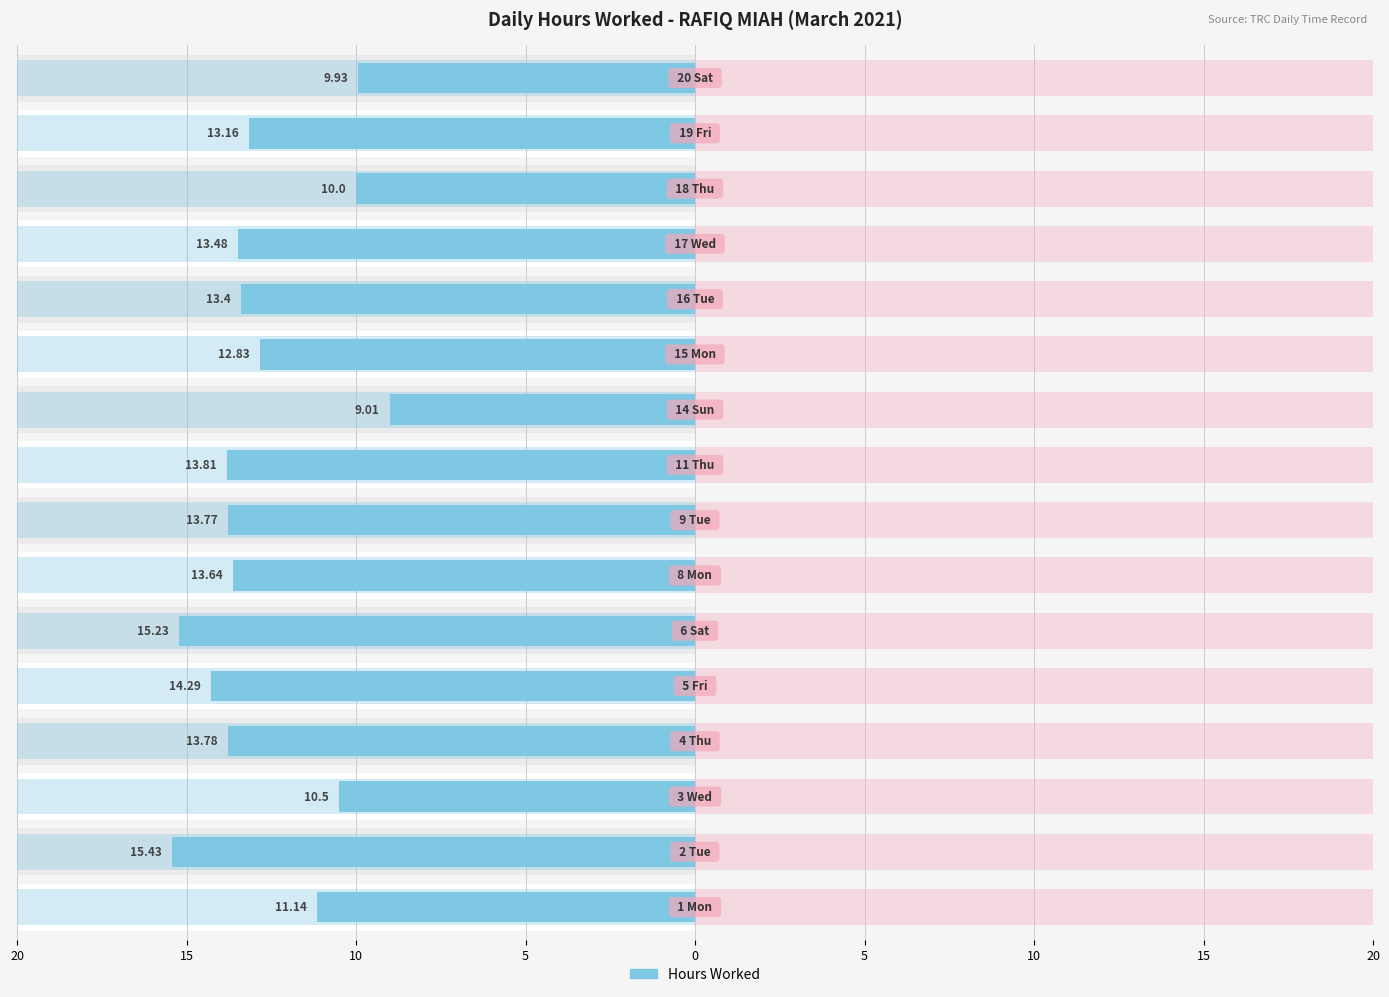

What is the label of the 11th bar from the right?

5